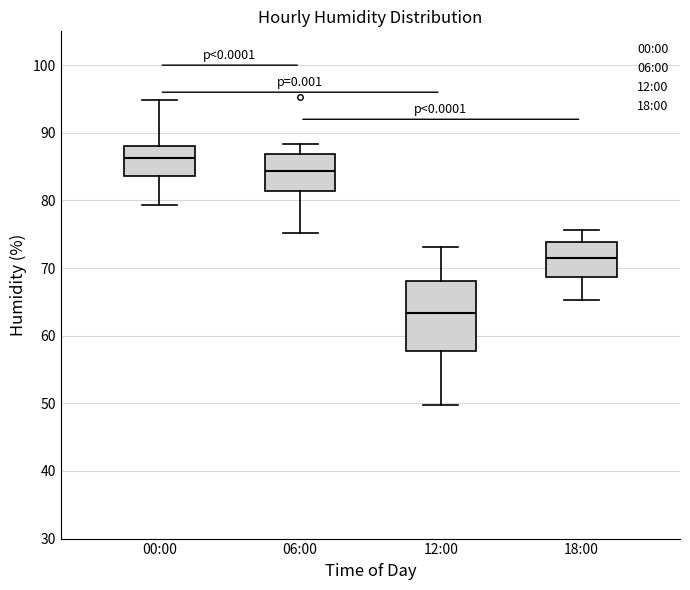

Reading left to right, transcribe this box plot: for each box, give where its median line is, the range the box spans, and where its two whiskers end, as read against the y-axis. The values are not printed on the chart, so give them approximately, as read against the axis.

00:00: median 86, box 84 to 88, whiskers 79 to 95
06:00: median 84, box 81 to 87, whiskers 75 to 88
12:00: median 63, box 58 to 68, whiskers 50 to 73
18:00: median 72, box 69 to 74, whiskers 65 to 76